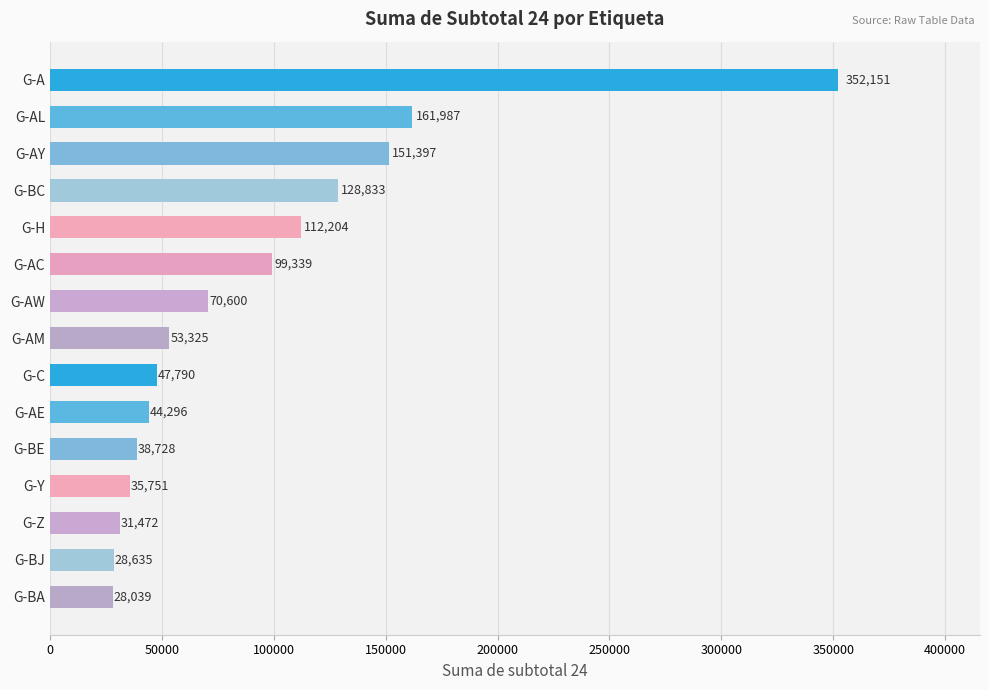

The chart shows a value of 28635.3 at G-BJ. True or false?

True